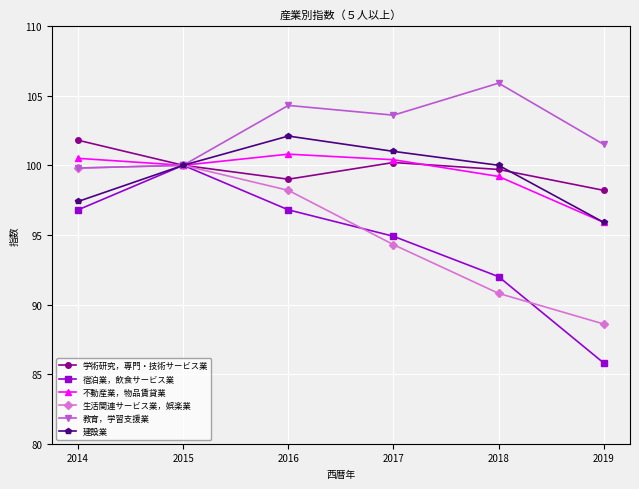

What value does the 不動産業，物品賃貸業 series have at 2018?

99.2